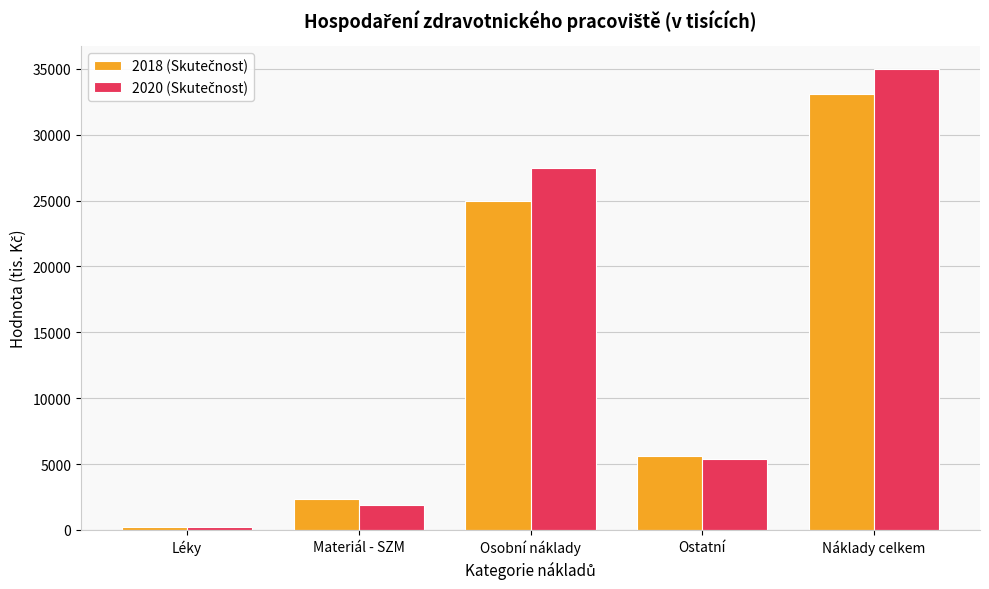

How many data points does each series have?

5